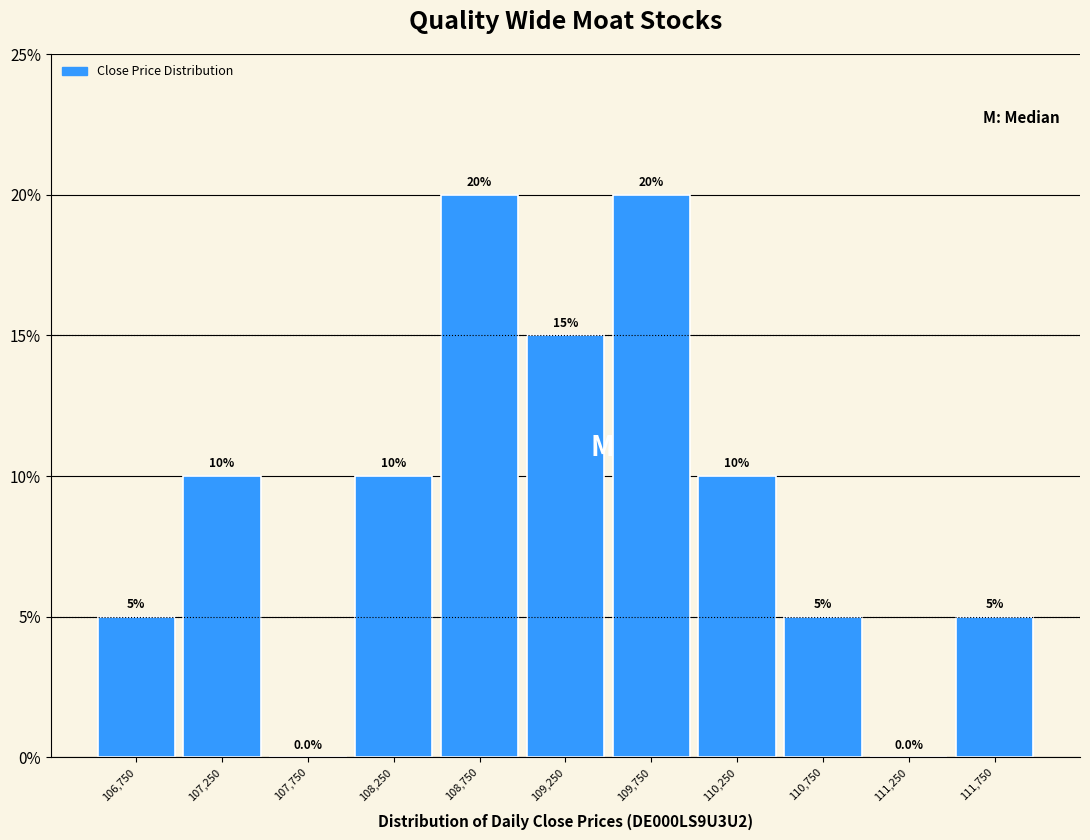

How tall is the bar that spans 109000 to 109500 on the x-axis?

15.0